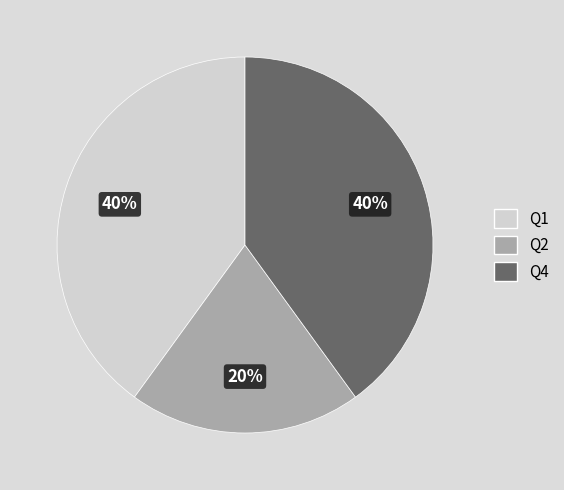

Is it true that Q1 is 40% of the pie?

True